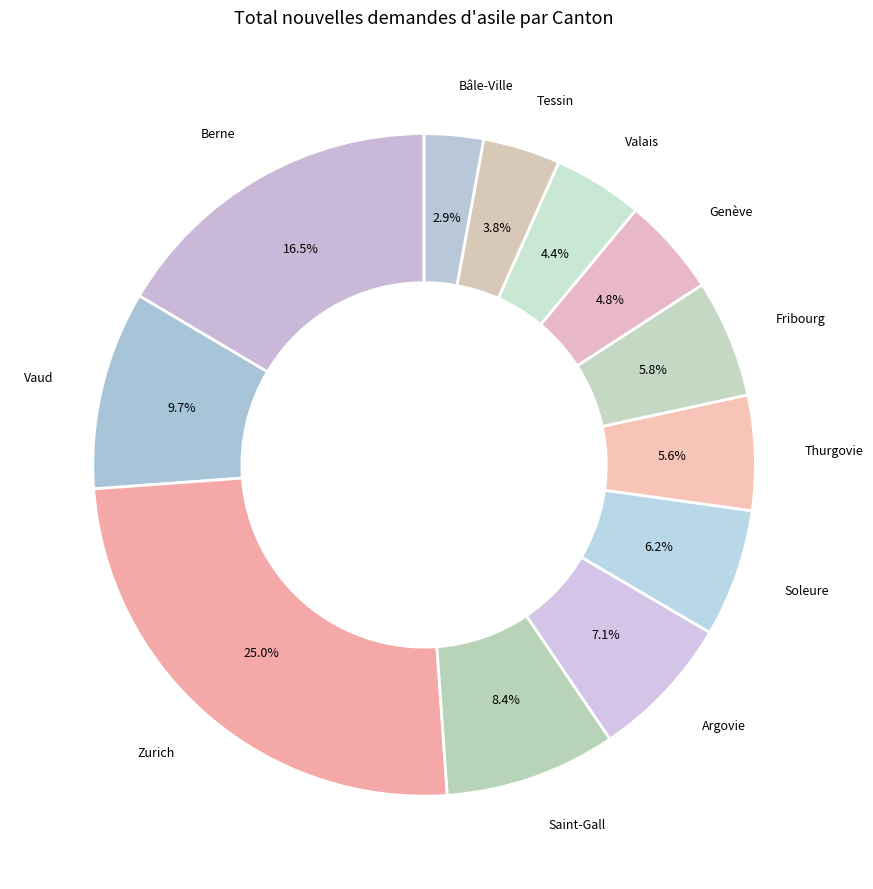

Which category has the smallest portion of the pie?

Bâle-Ville